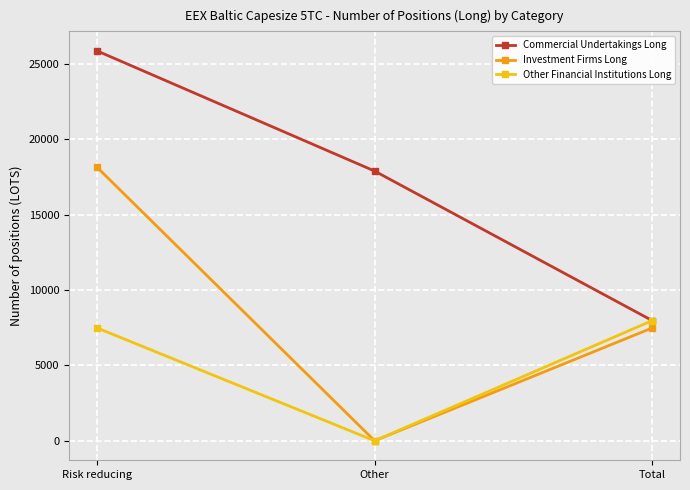

The Commercial Undertakings Long series shows 17901.1 at Other. True or false?

True